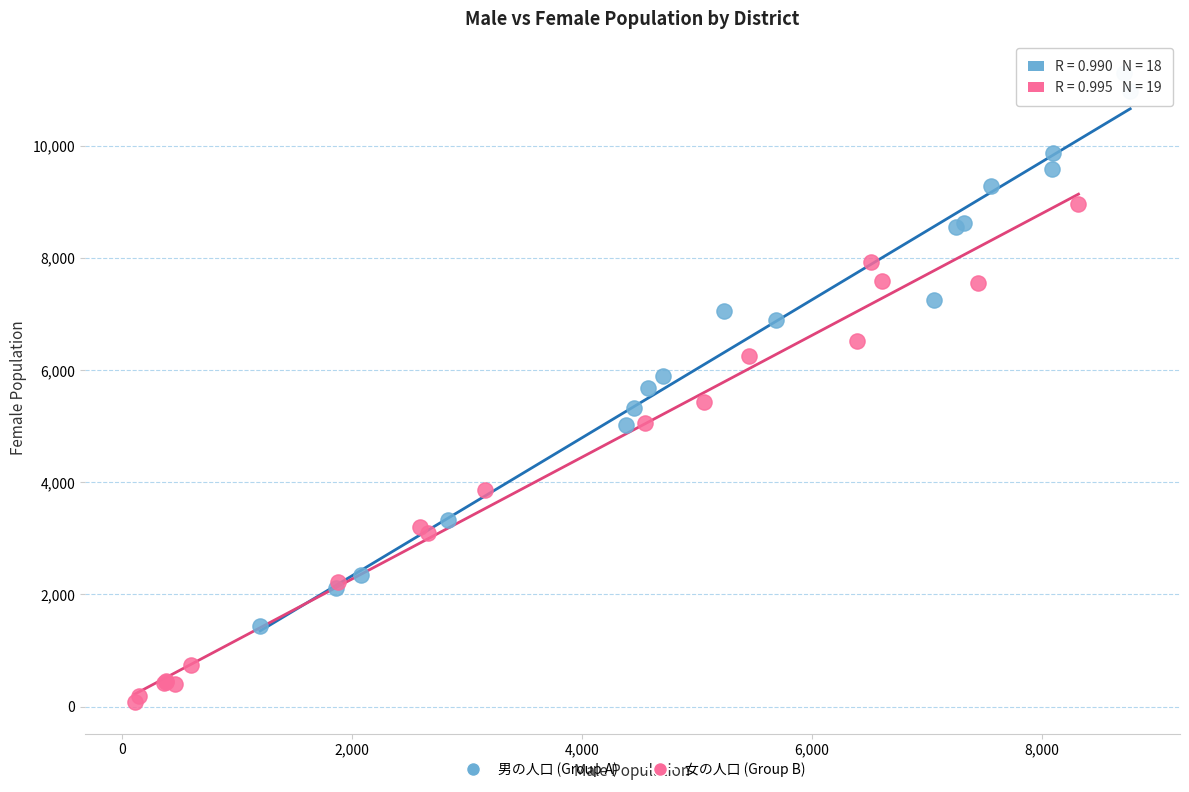

Which series reaches the minimum Y coordinate?

女の人口 (Group B)